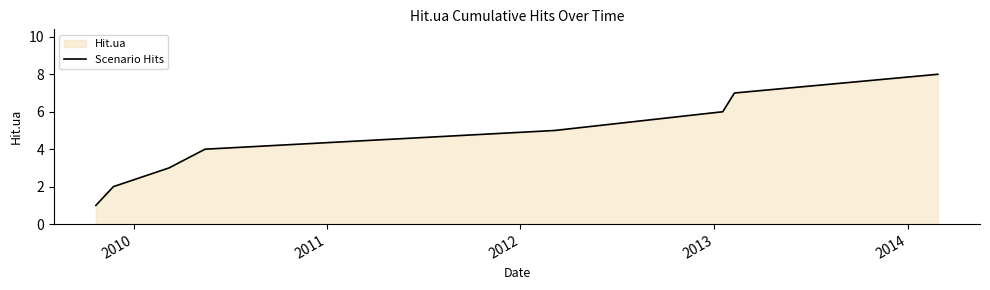

How many categories are shown in the chart?

8